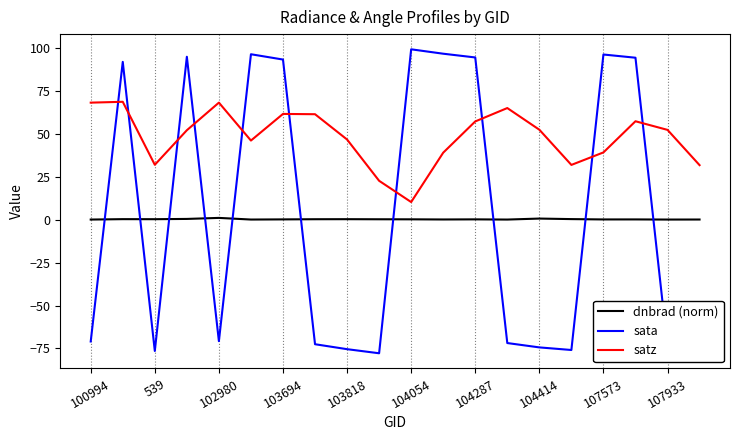

What is the difference between the maximum and minimum values in the dnbrad (norm) series?

1.0